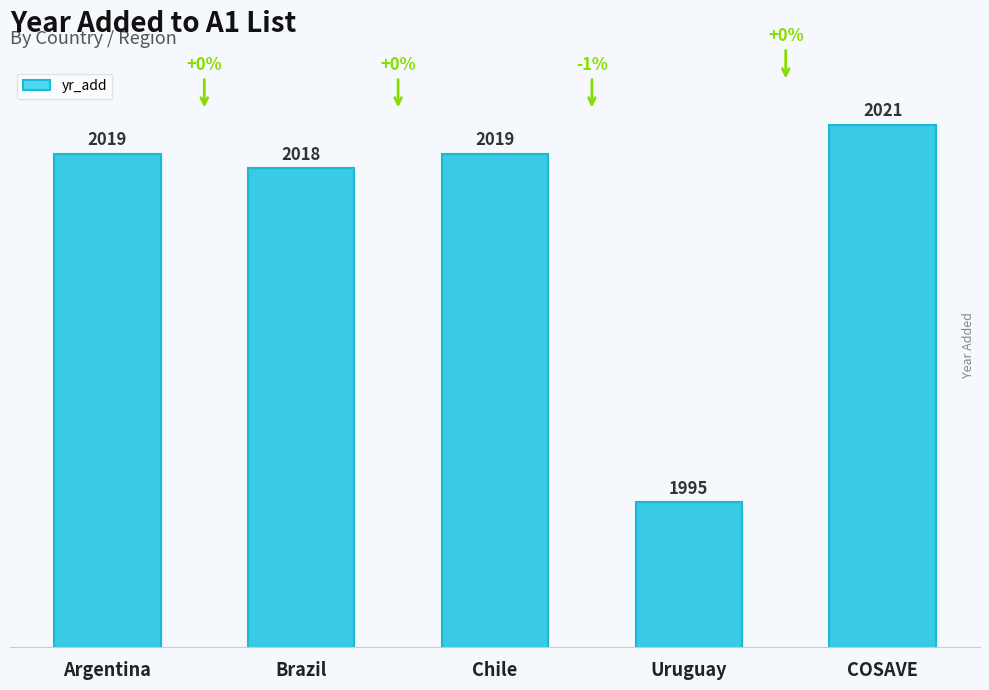

What is the label of the 5th bar from the right?

Argentina